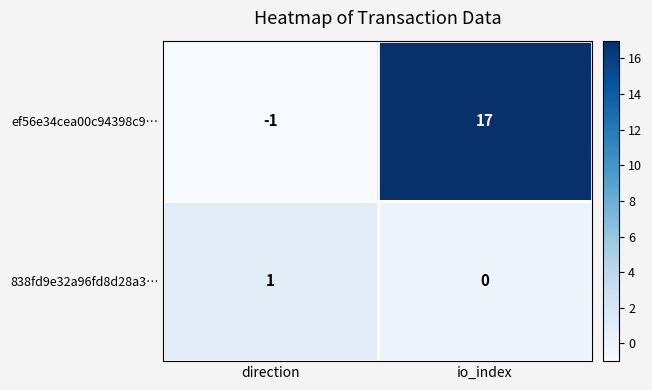

Reading left to right, extract all data points from this chart.

ef56e34cea00c94398c9…: direction=-1	io_index=17
838fd9e32a96fd8d28a3…: direction=1	io_index=0